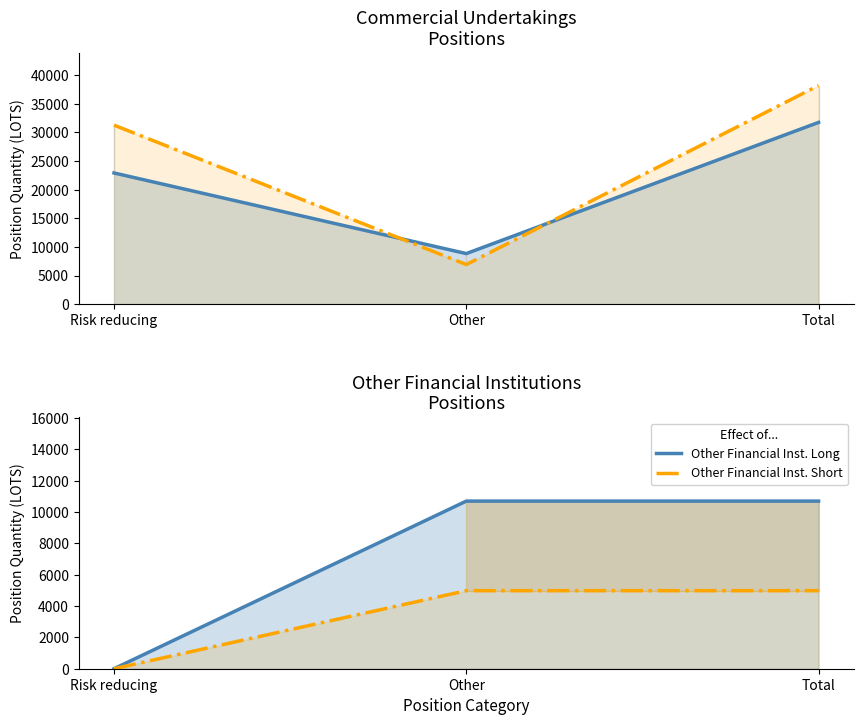

Which series has the largest total across all categories?

Commercial Undertakings Short